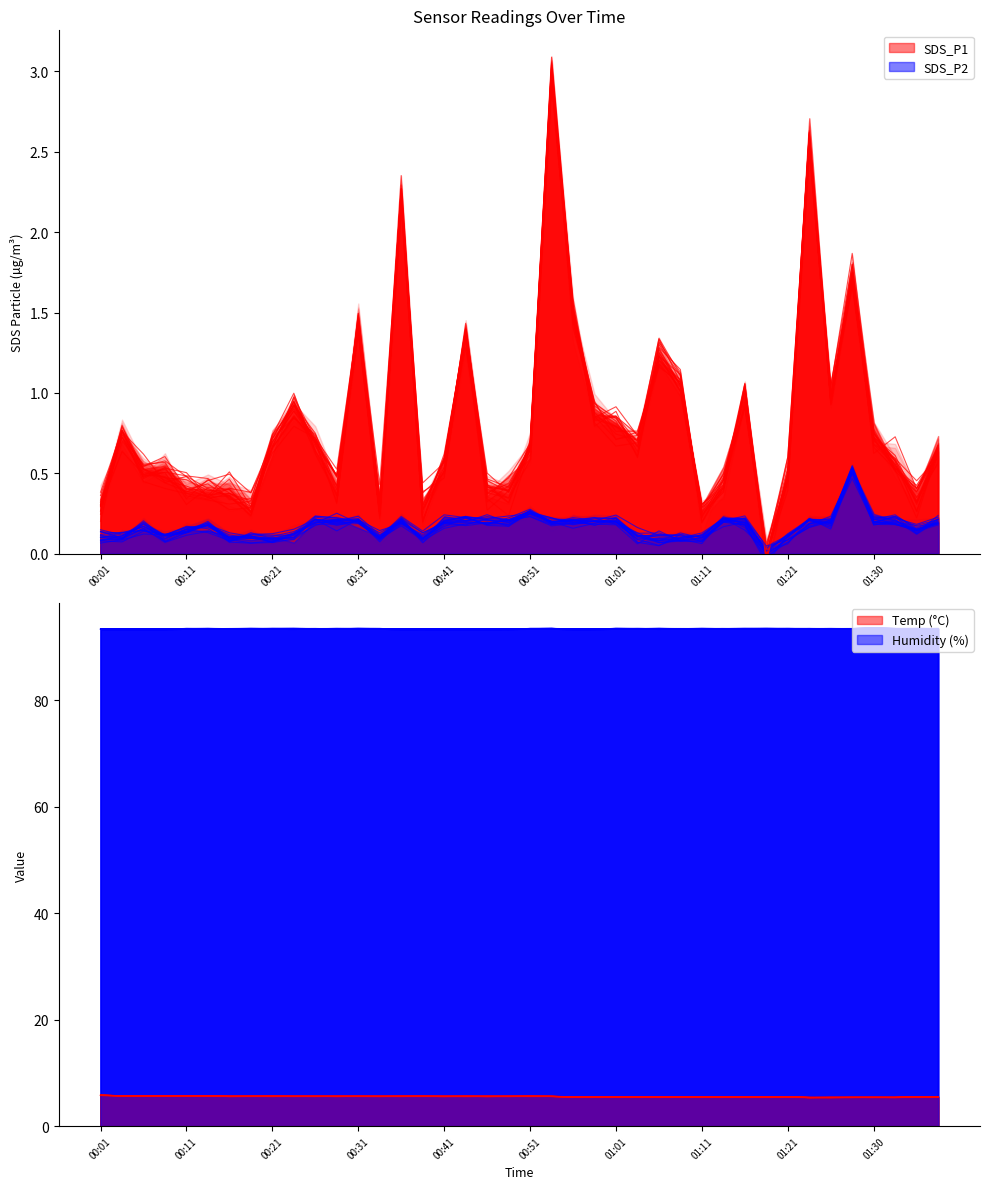

How many intersections are there between SDS_P2 and SDS_P1?

2